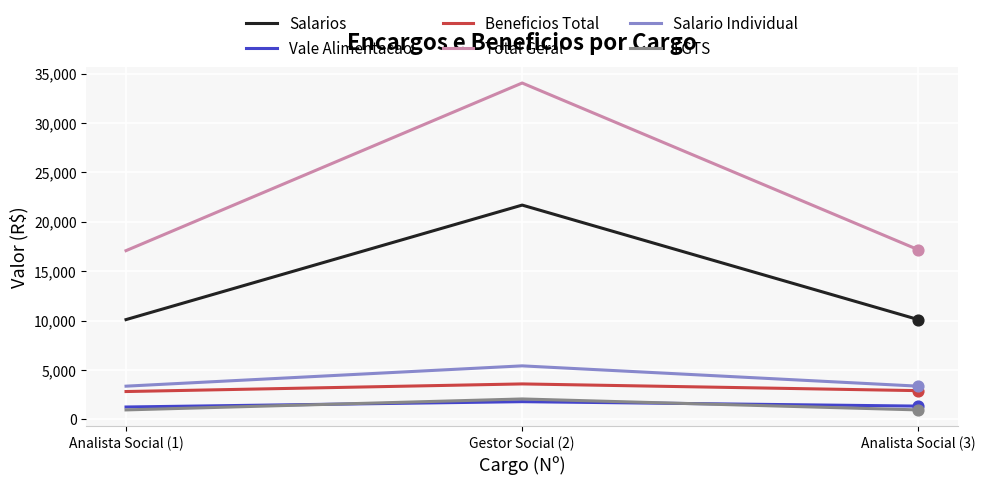

What is the spread (max minus min) of values at Analista Social (1)?

16120.1